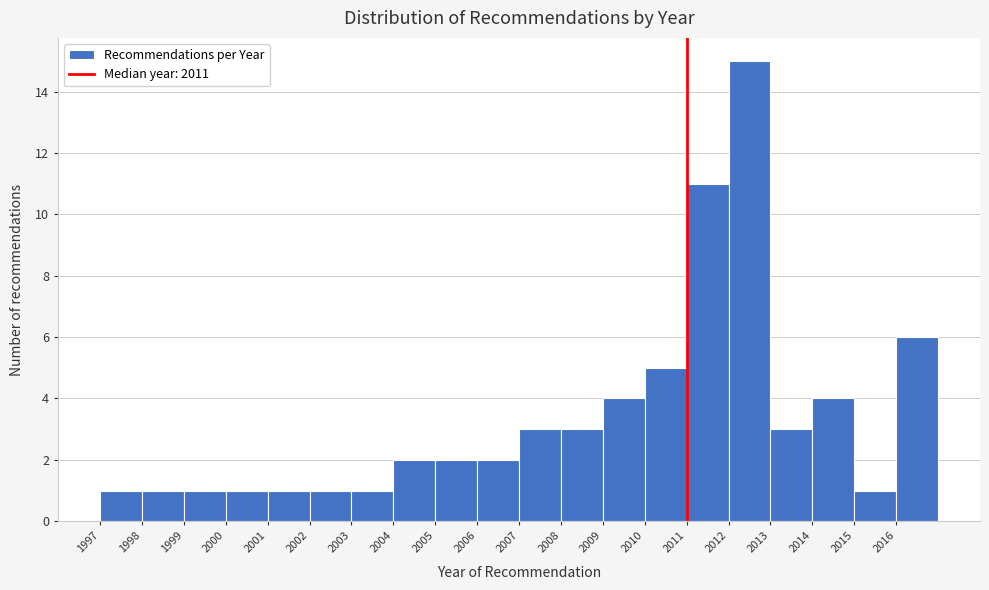

How tall is the bar that spans 2011 to 2012 on the x-axis? The values are not printed on the chart, so give them approximately, as read against the axis.

11